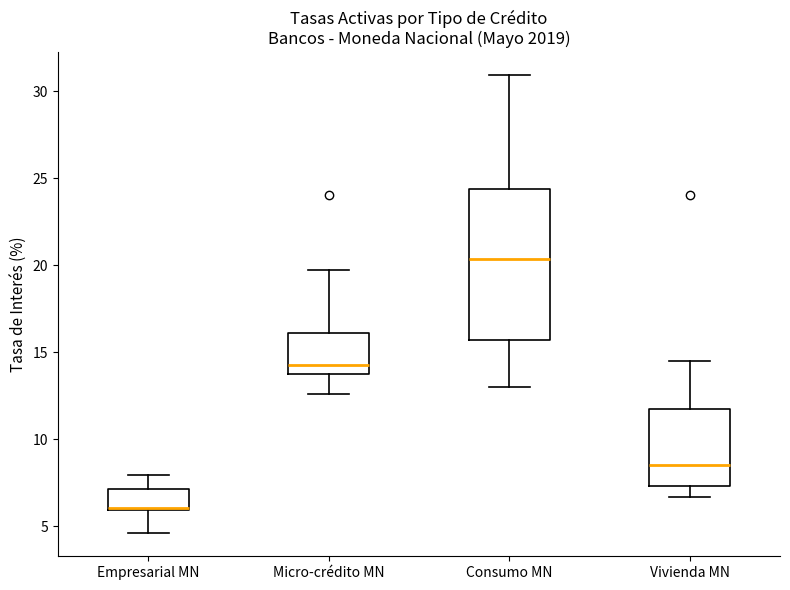

Where is the lower edge of the box for Empresarial MN on the y-axis? The values are not printed on the chart, so give them approximately, as read against the axis.

6.0